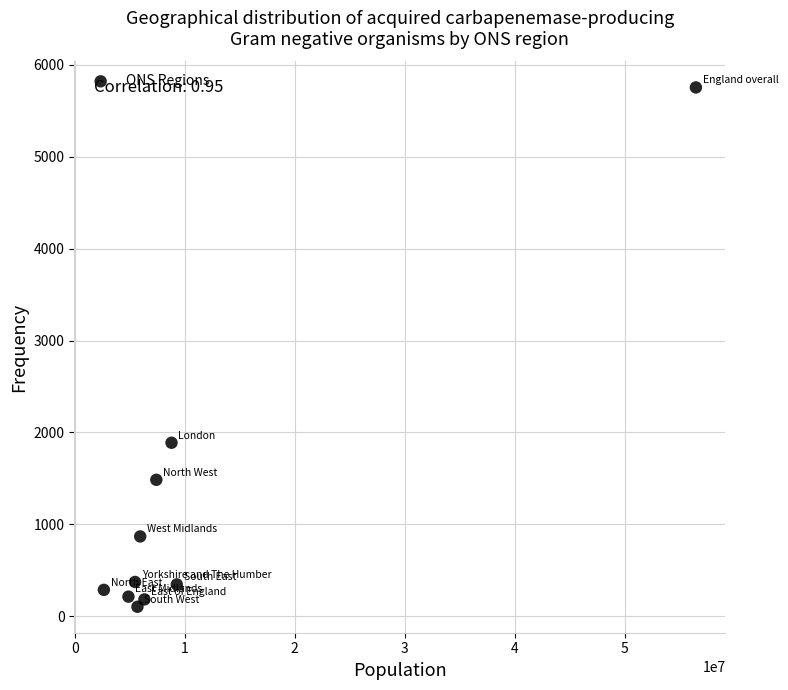

What is the average Y value?

1151